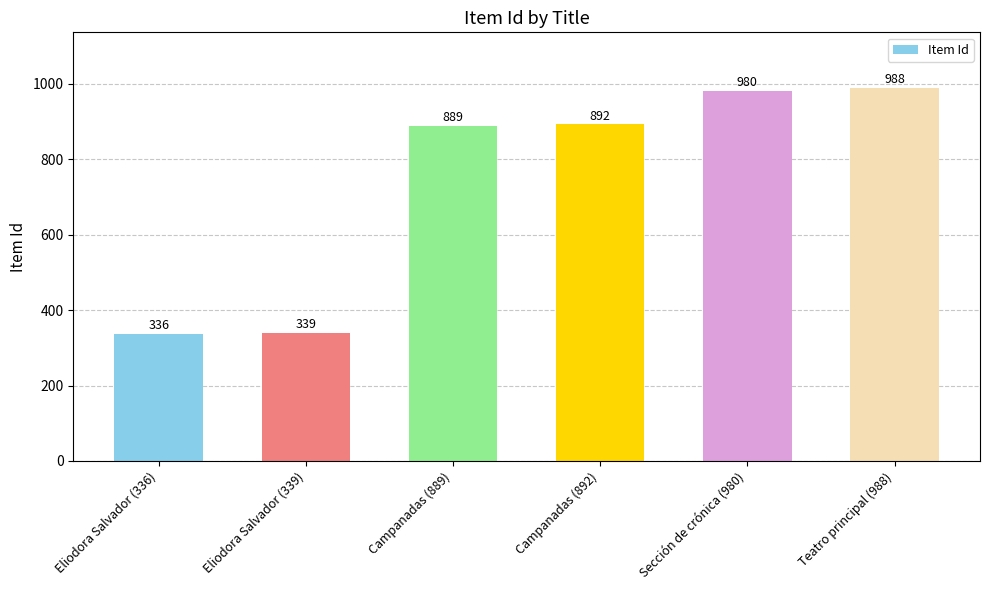

Where is the data nearest to the value 662?

Campanadas (889)